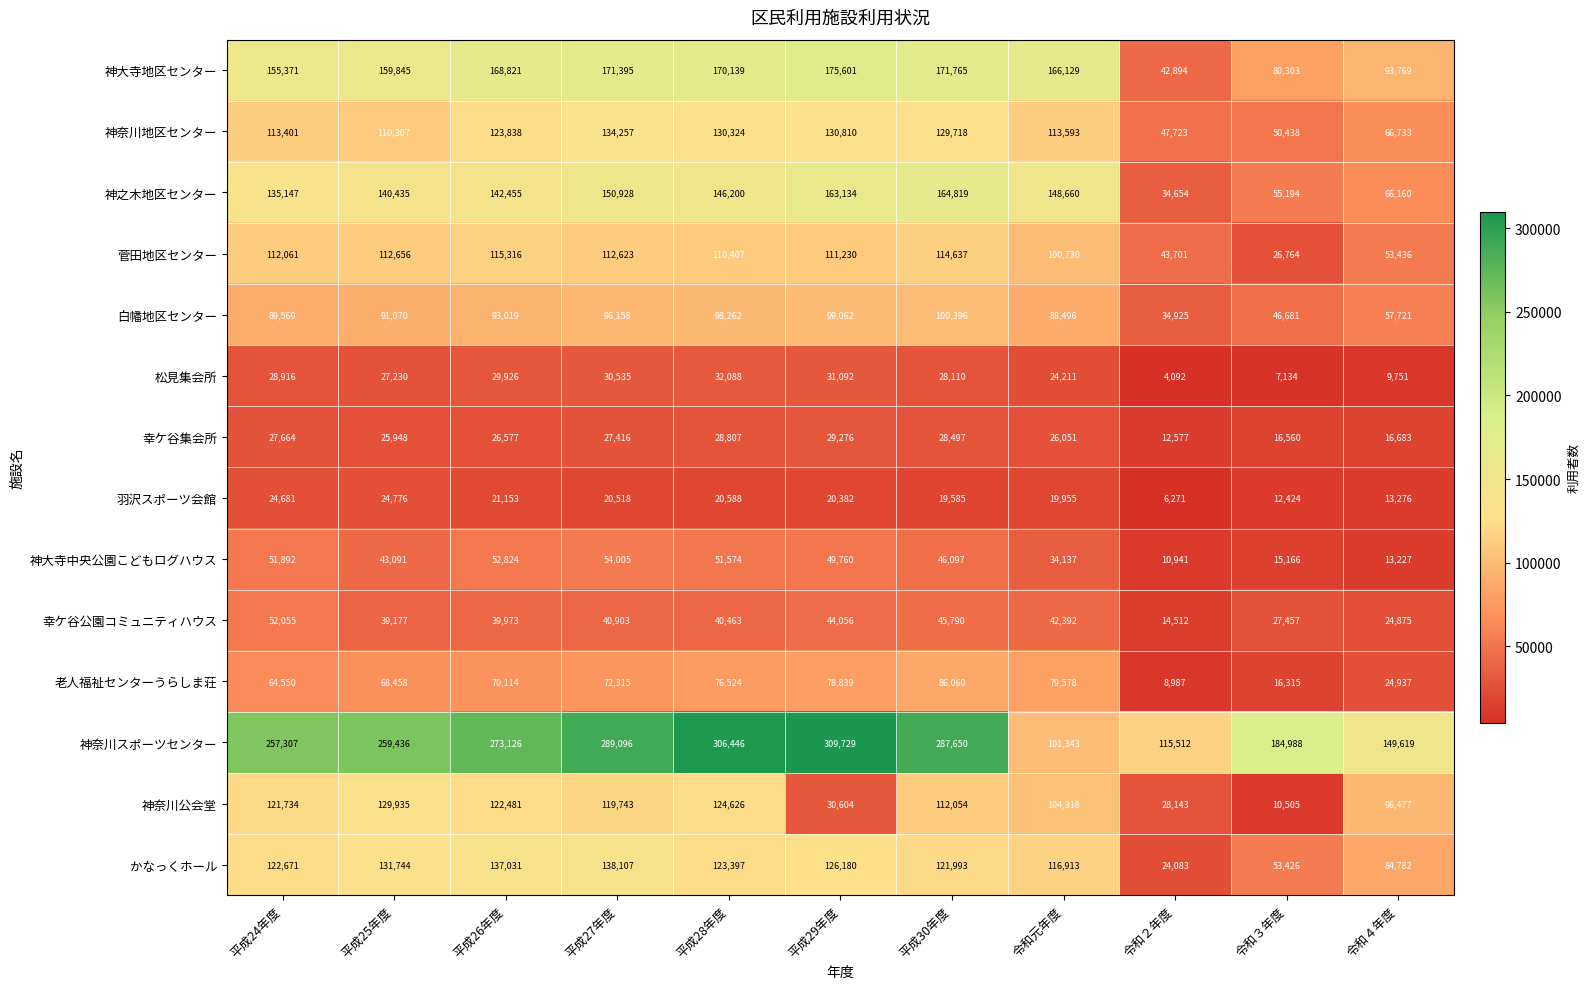

At which category is the sum across all series the highest?

平成28年度